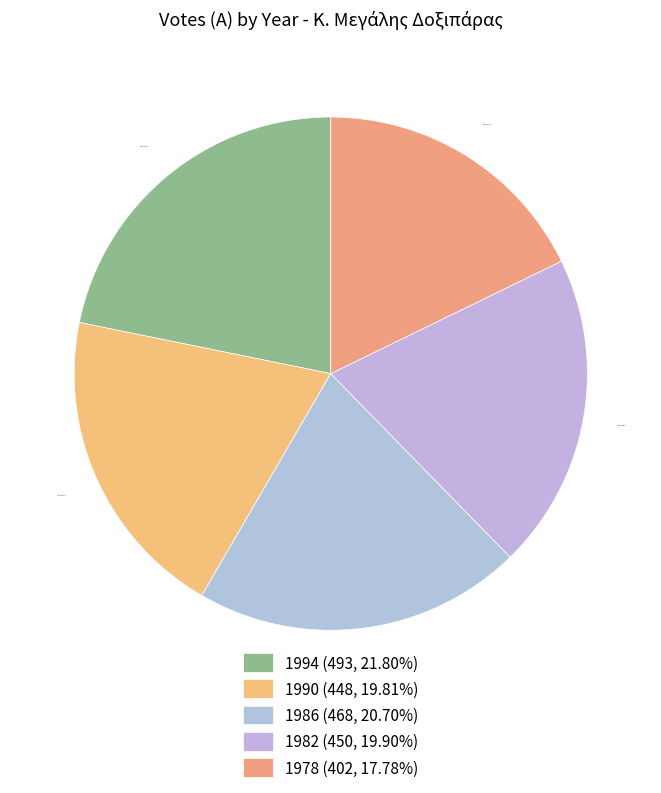

What percentage is the 1978 slice, to the nearest percent?

18%